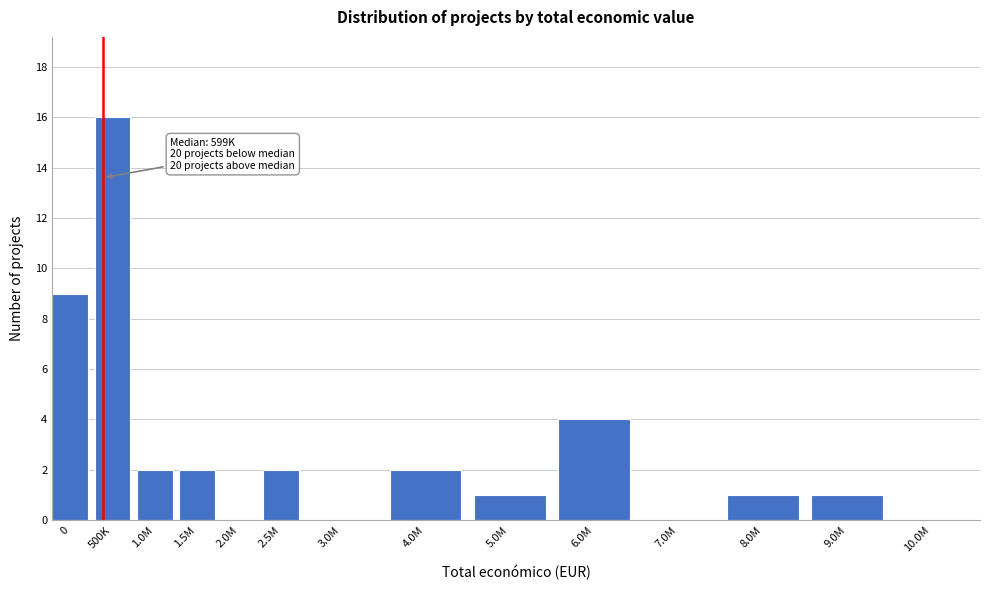

Reading right to left, extract all data points from this chart.

10.0M=0	9.0M=1	8.0M=1	7.0M=0	6.0M=4	5.0M=1	4.0M=2	3.0M=0	2.5M=2	2.0M=0	1.5M=2	1.0M=2	500K=16	0=9